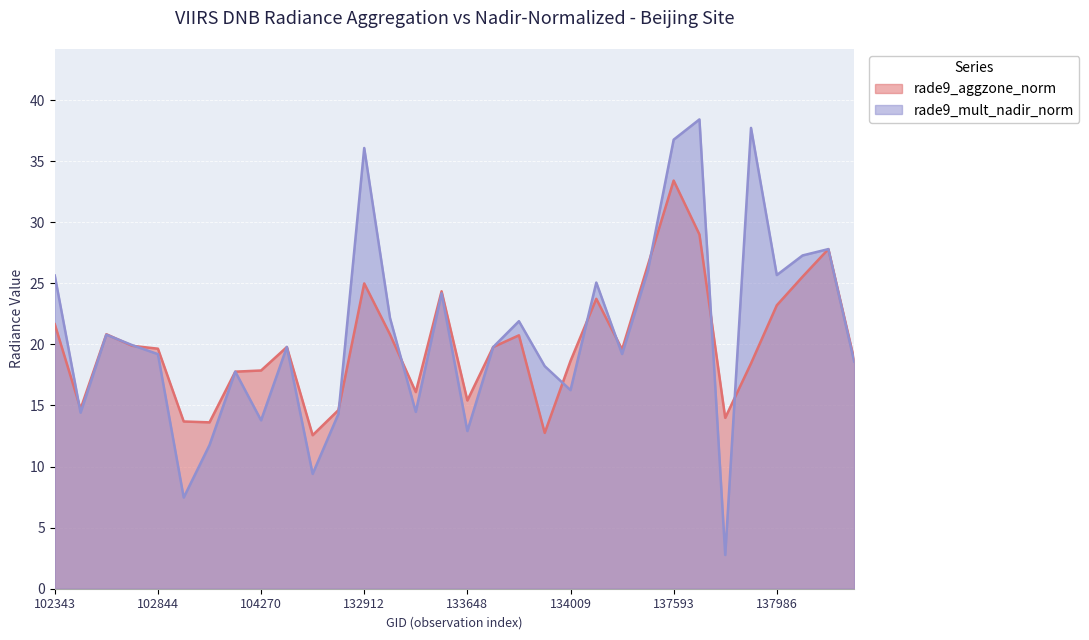

What is the difference between the maximum and second lowest values in the rade9_aggzone_norm series?

20.7